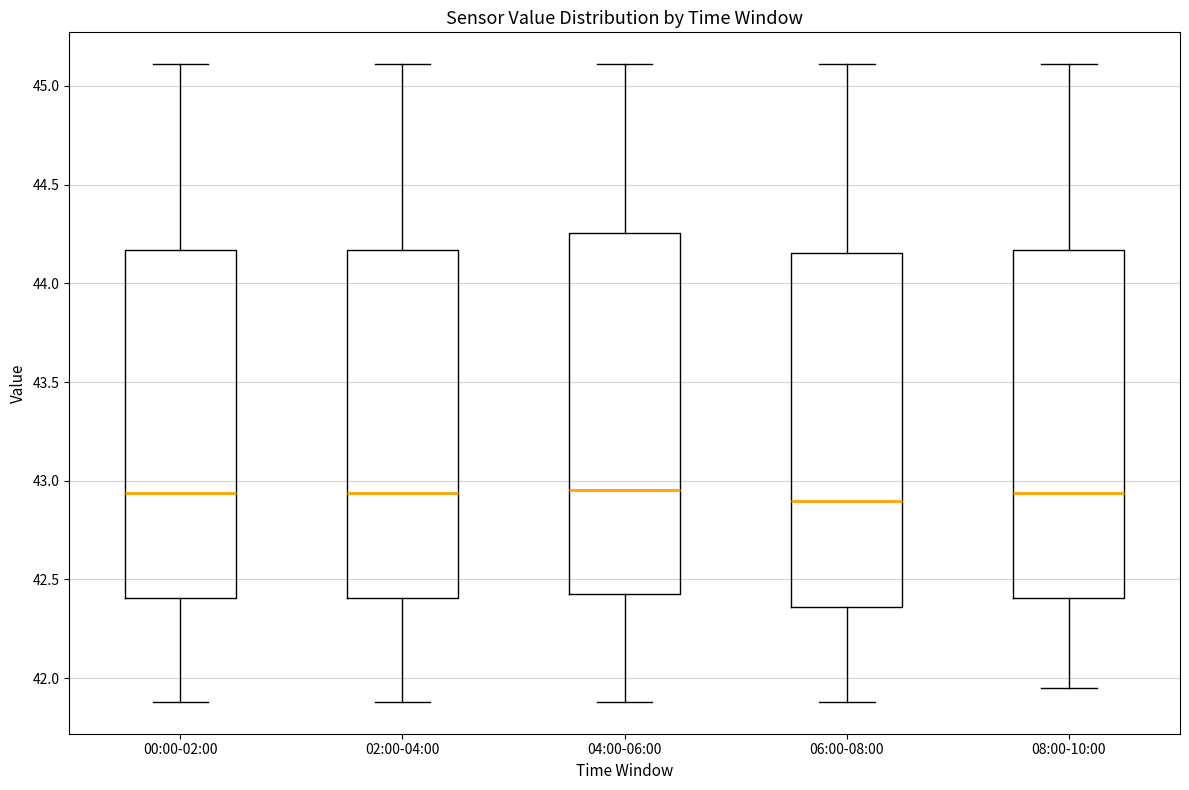

Reading left to right, read every box against the y-axis: the position of its median line, the range the box covers, and the ends of its whiskers. The values are not printed on the chart, so give them approximately, as read against the axis.

00:00-02:00: median 42.95, box 42.40 to 44.15, whiskers 41.90 to 45.10
02:00-04:00: median 42.95, box 42.40 to 44.15, whiskers 41.90 to 45.10
04:00-06:00: median 42.95, box 42.45 to 44.25, whiskers 41.90 to 45.10
06:00-08:00: median 42.90, box 42.35 to 44.15, whiskers 41.90 to 45.10
08:00-10:00: median 42.95, box 42.40 to 44.15, whiskers 41.95 to 45.10